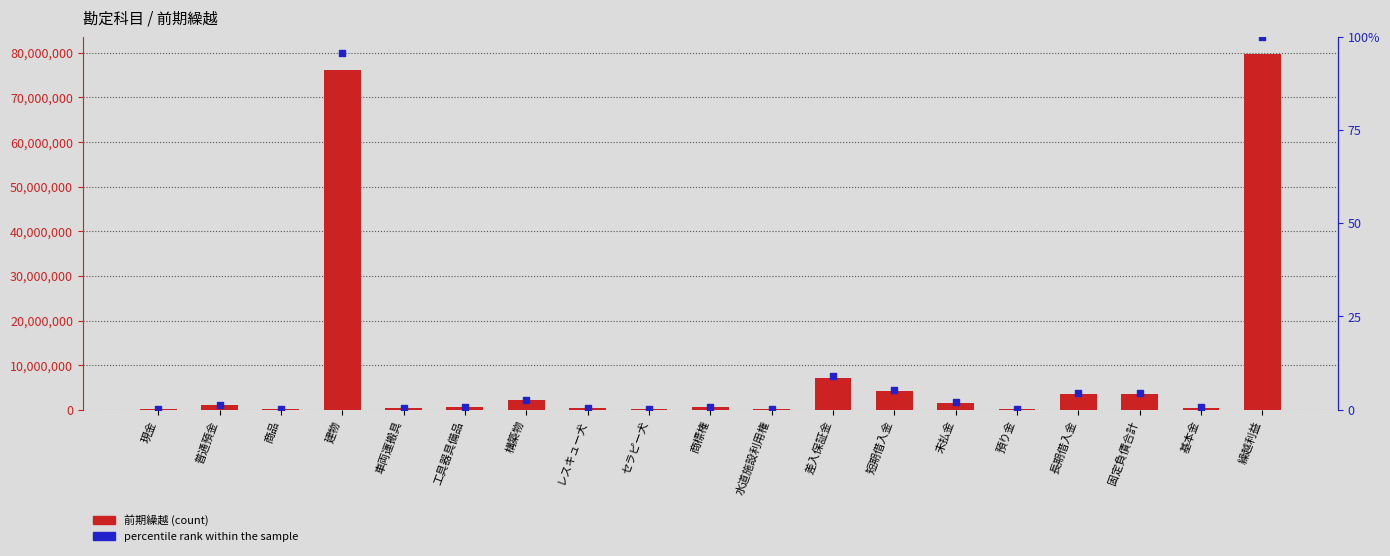

At which category is the sum across all series the highest?

繰越利益